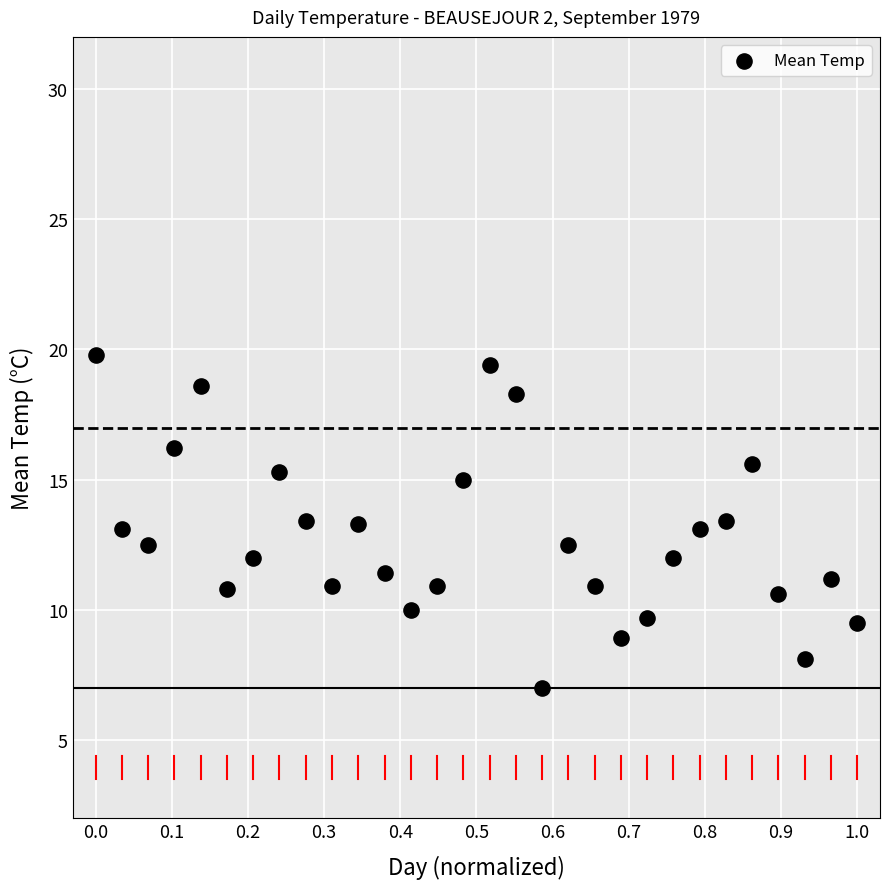

What is the range of X values (max minus min)?

1.0